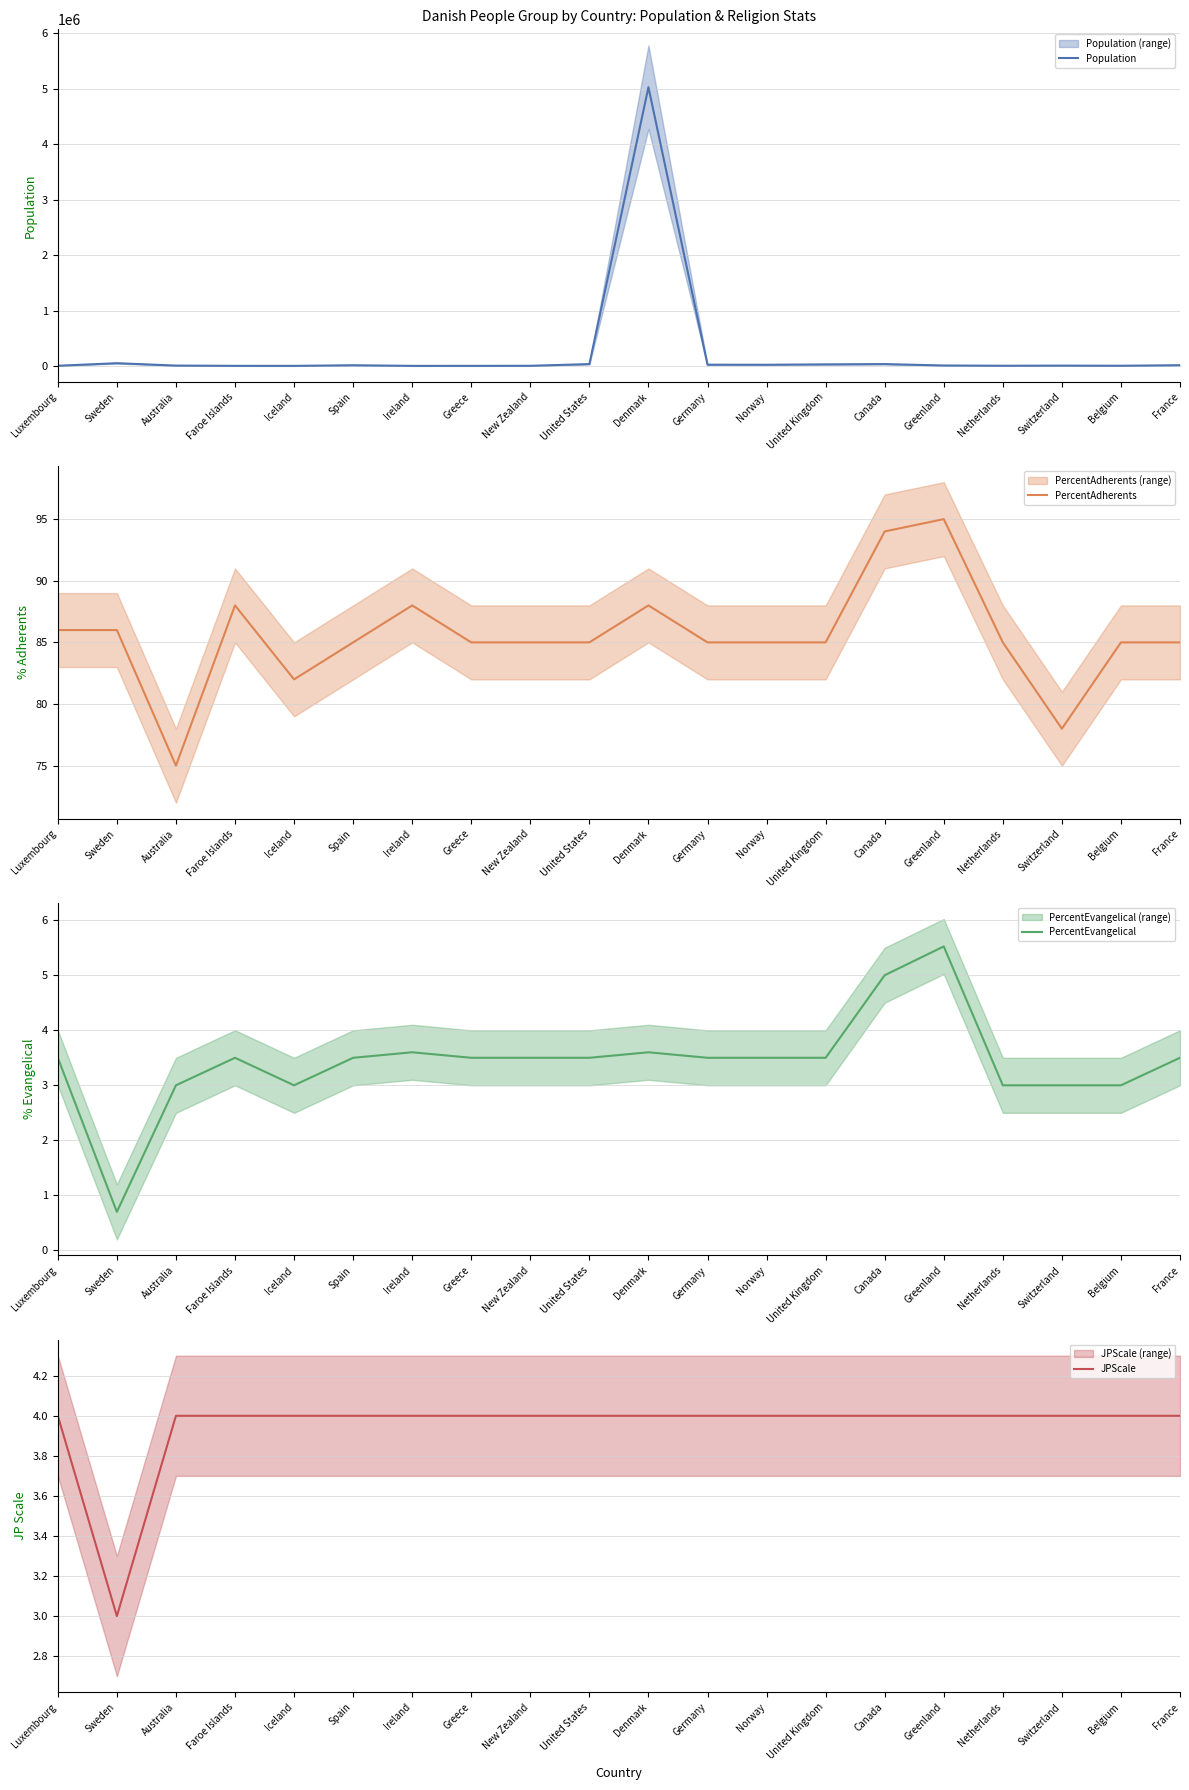

How many data points in Population are above 7700?

9